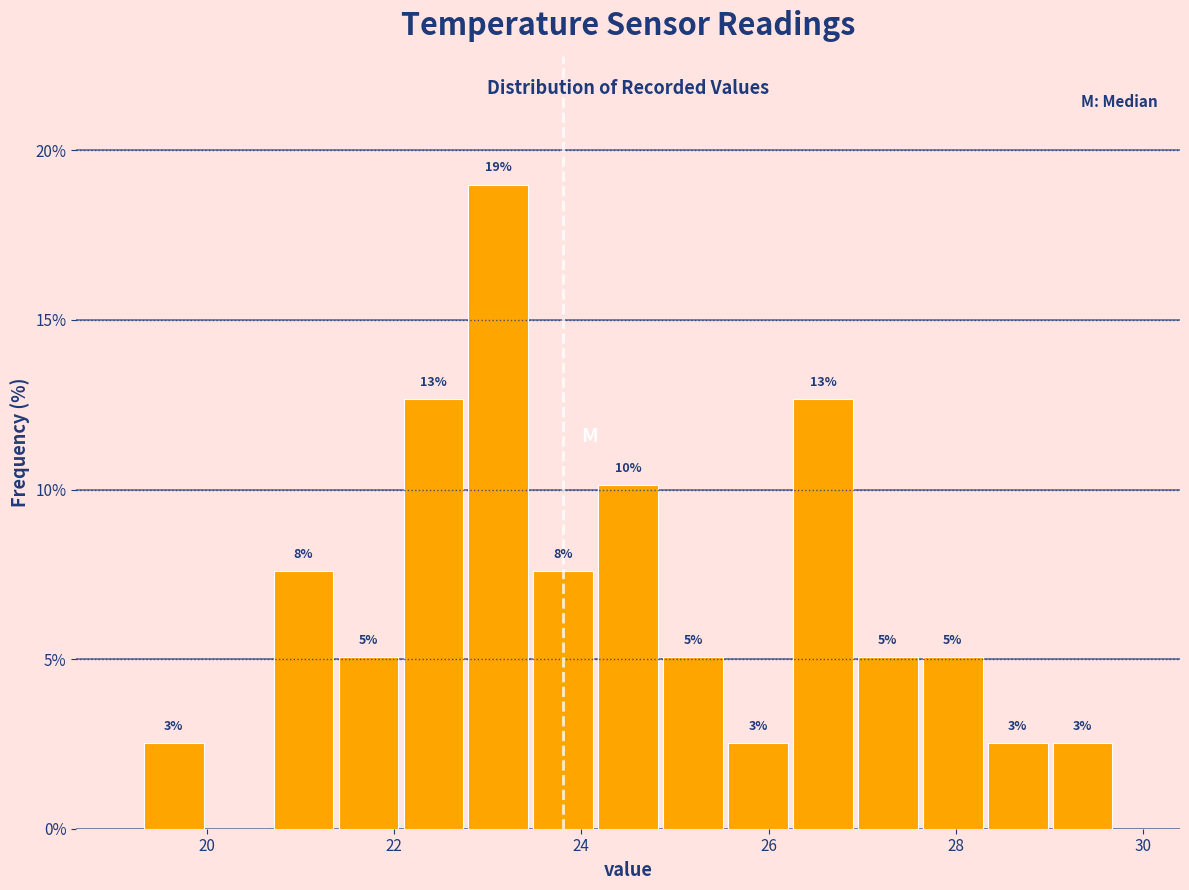

Around what value on the x-axis is the tallest bar? Give the approximate position of its centre, as read against the axis.

23.2